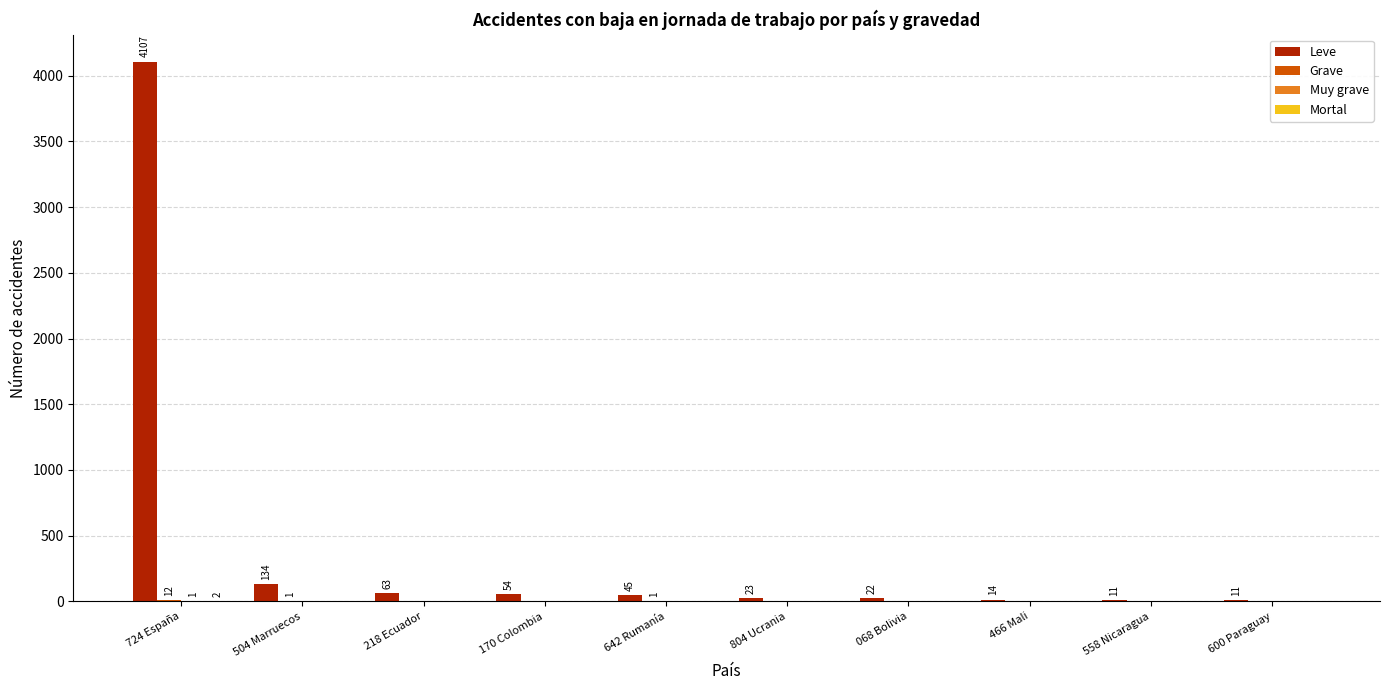

How many categories are shown in the chart?

10